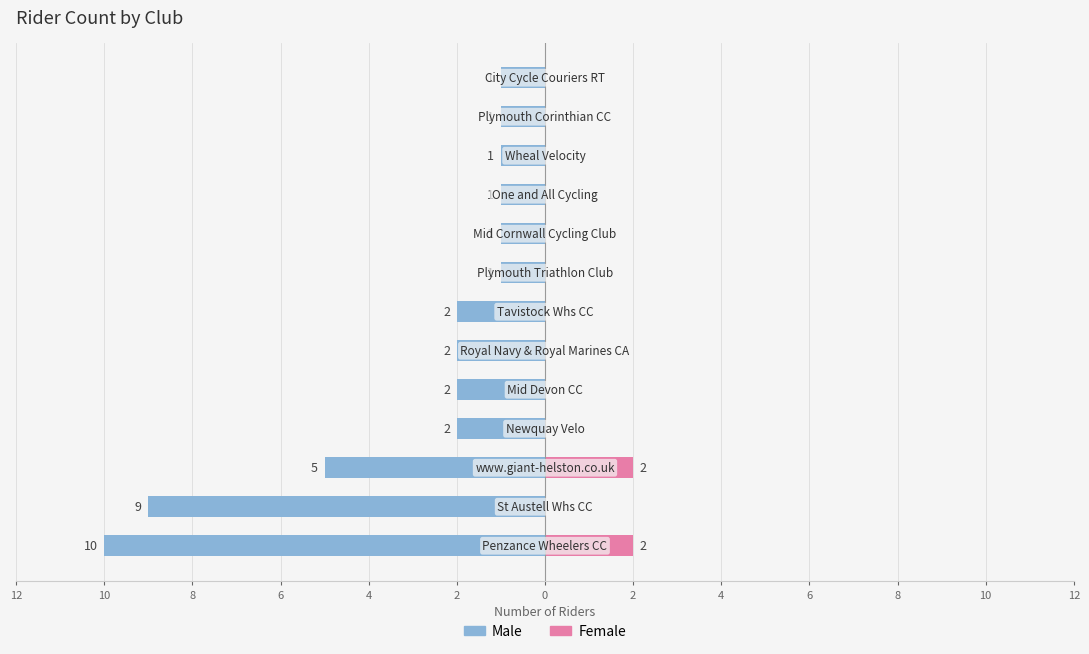

Reading right to left, what are all the values shown in this chart?

Male: -1	-1	-1	-1	-1	-1	-2	-2	-2	-2	-5	-9	-10
Female: 0	0	0	0	0	0	0	0	0	0	2	0	2